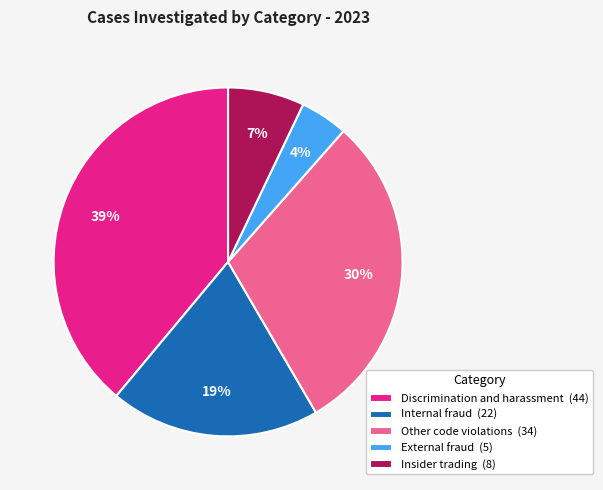

The Other code violations slice represents 37% of the pie. True or false?

False